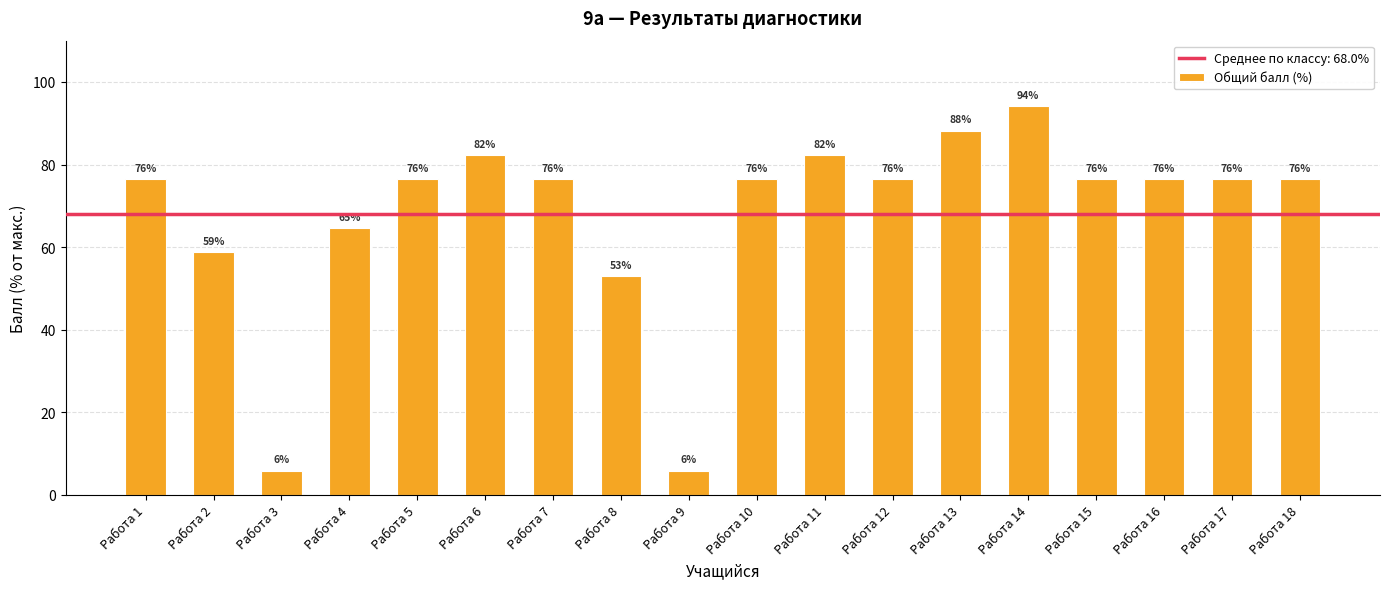

At which label is the value closest to 49?

Работа 8